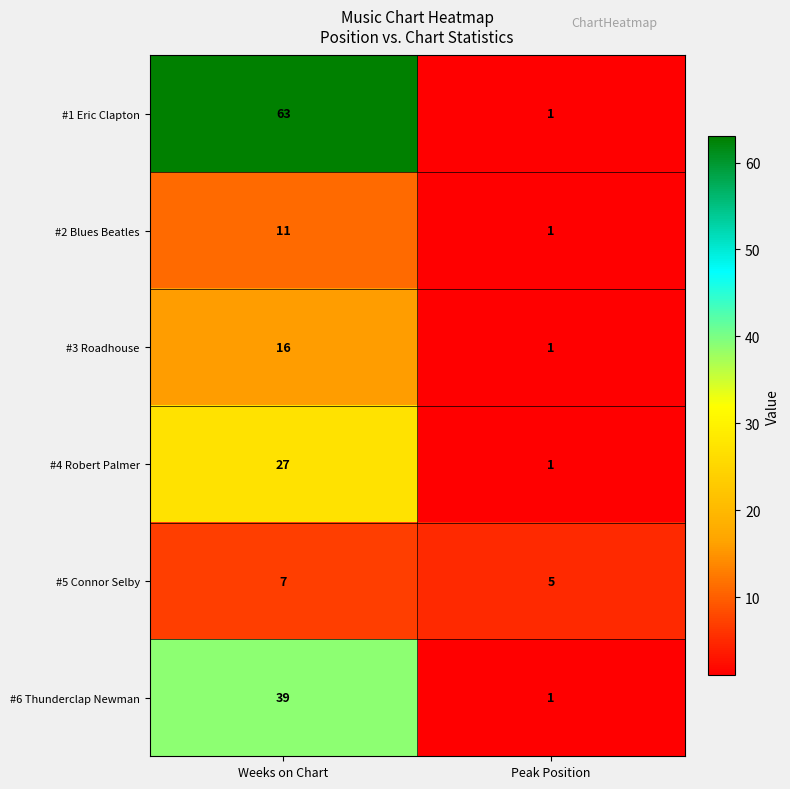

Reading left to right, list all the values displayed in this chart.

#1 Eric Clapton: Weeks on Chart=63	Peak Position=1
#2 Blues Beatles: Weeks on Chart=11	Peak Position=1
#3 Roadhouse: Weeks on Chart=16	Peak Position=1
#4 Robert Palmer: Weeks on Chart=27	Peak Position=1
#5 Connor Selby: Weeks on Chart=7	Peak Position=5
#6 Thunderclap Newman: Weeks on Chart=39	Peak Position=1